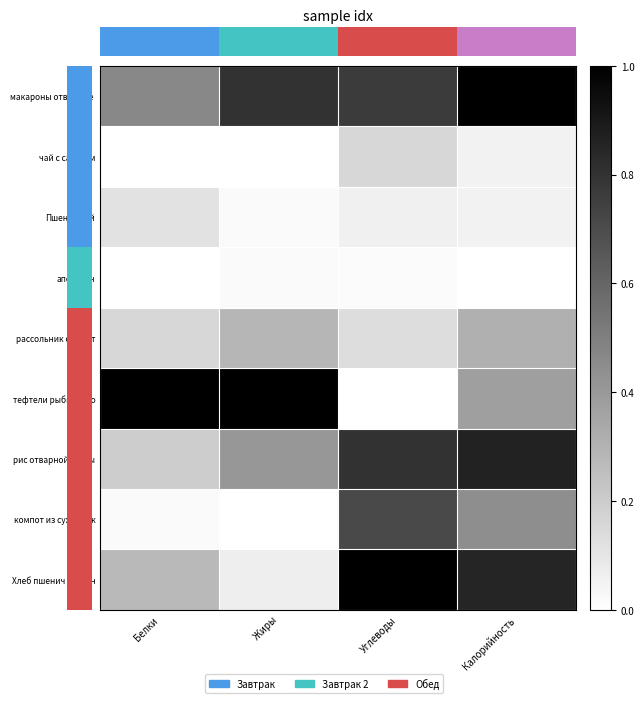

At which label is апельсин closest to 0?

Белки